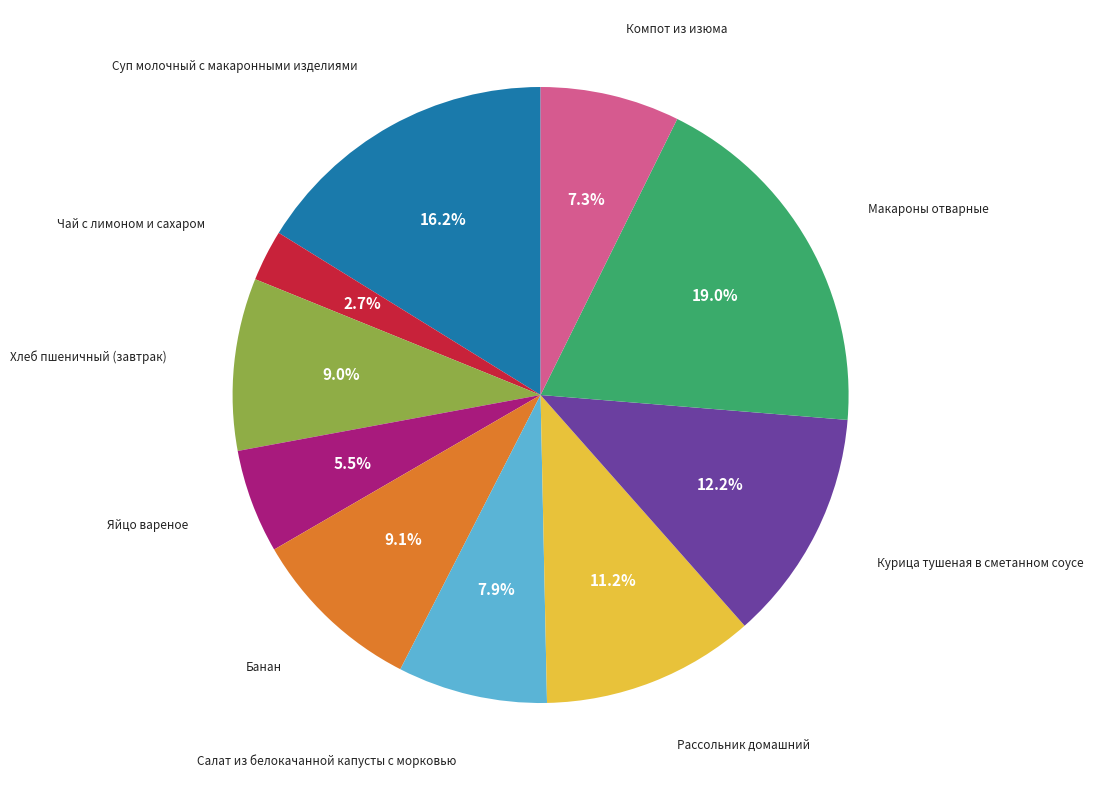

Between Яйцо вареное and Макароны отварные, which is larger?

Макароны отварные